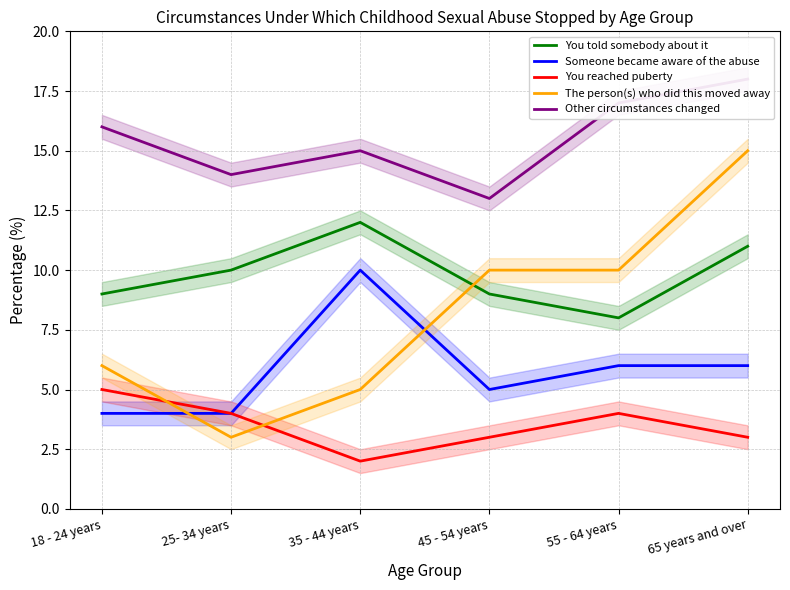

What is the difference between the Someone became aware of the abuse values at 25- 34 years and 65 years and over?

2